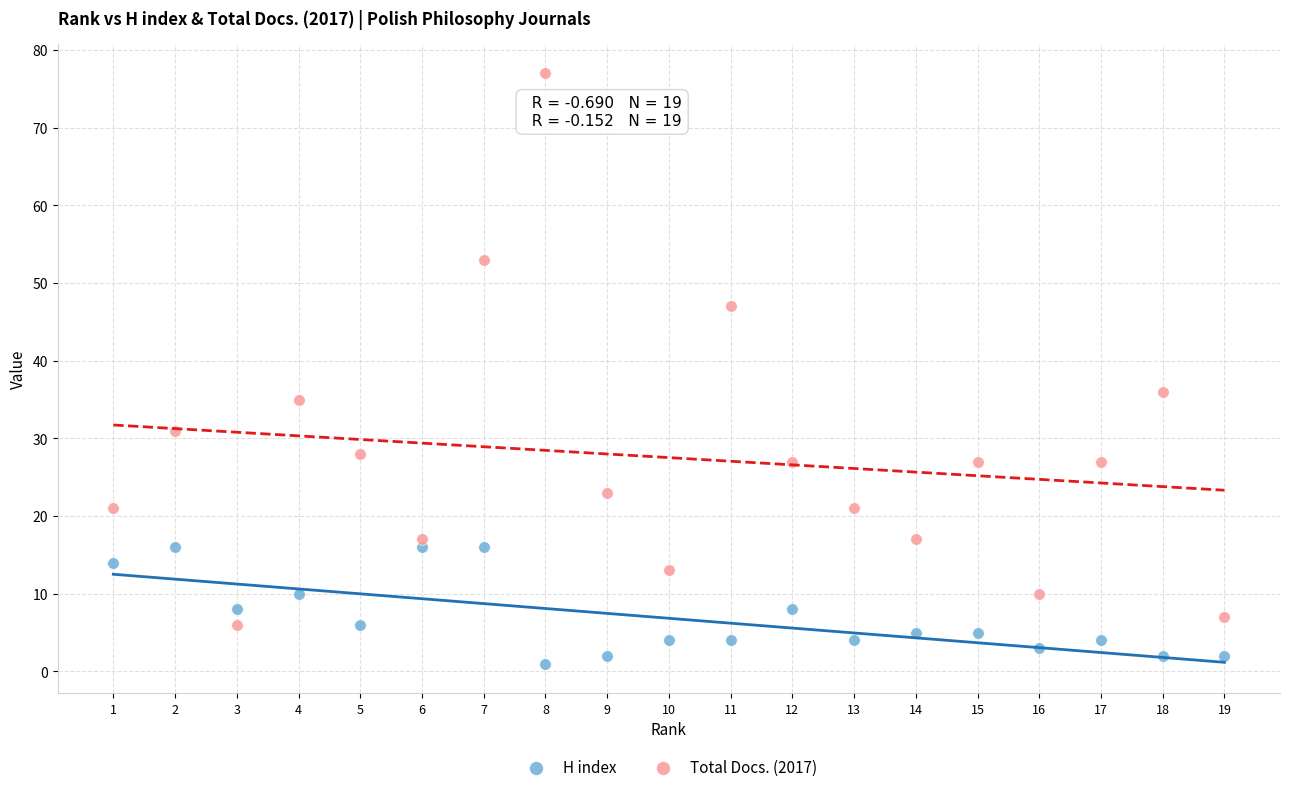

Which series reaches the minimum Y coordinate?

H index